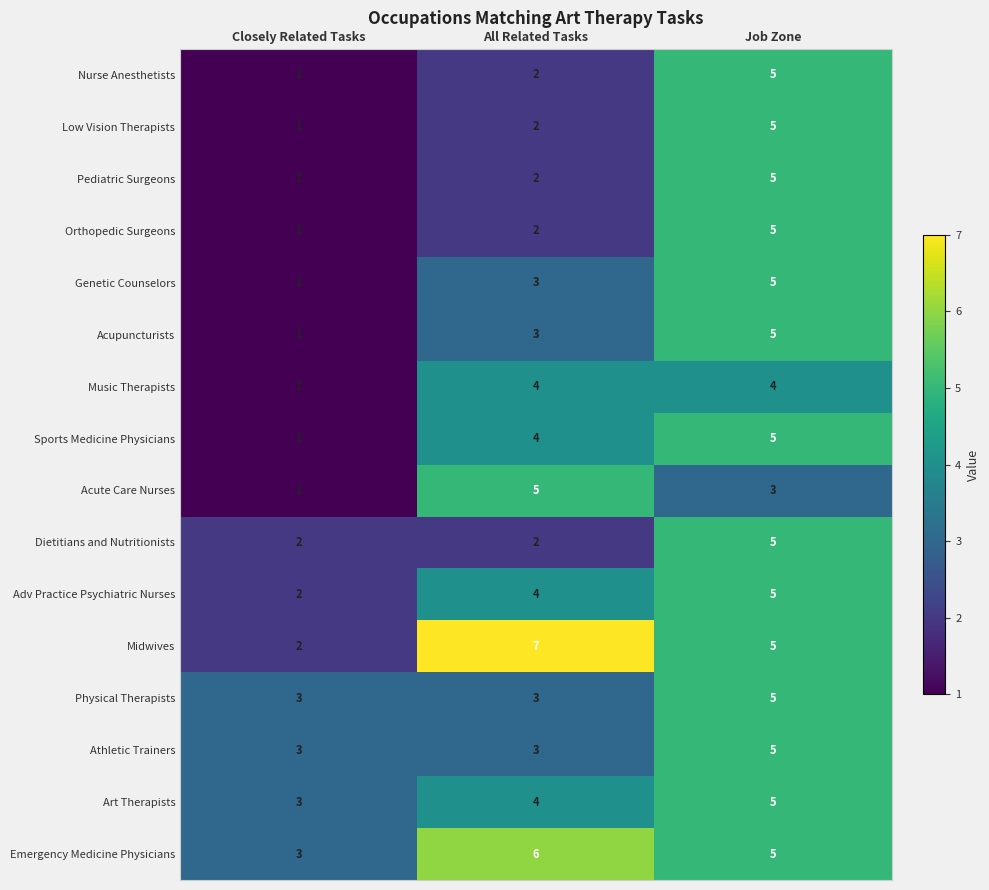

At which label is Adv Practice Psychiatric Nurses closest to 3?

Closely Related Tasks